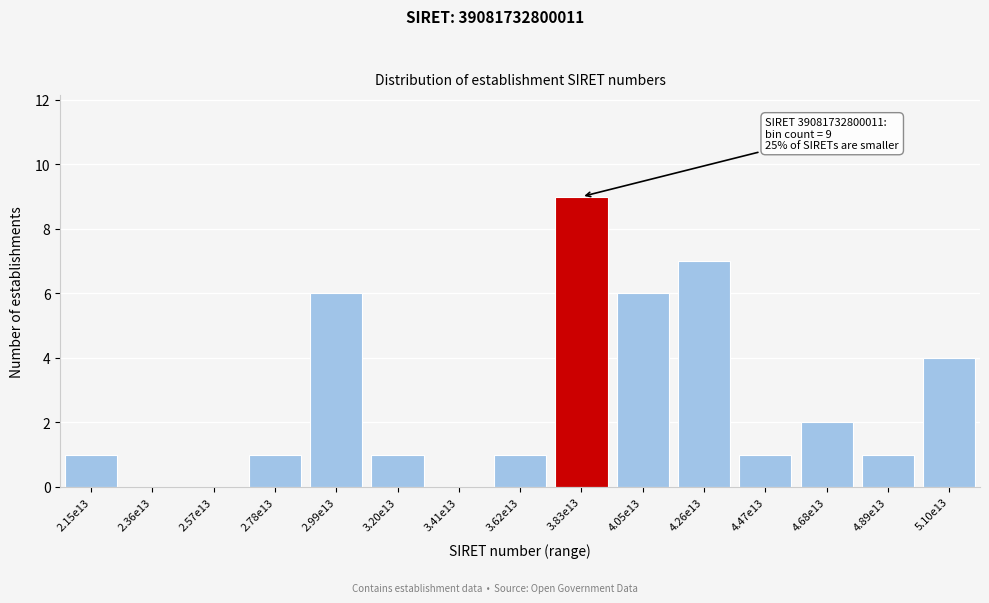

Reading left to right, extract all data points from this chart.

2.15e13=1	2.36e13=0	2.57e13=0	2.78e13=1	2.99e13=6	3.20e13=1	3.41e13=0	3.62e13=1	3.83e13=9	4.05e13=6	4.26e13=7	4.47e13=1	4.68e13=2	4.89e13=1	5.10e13=4